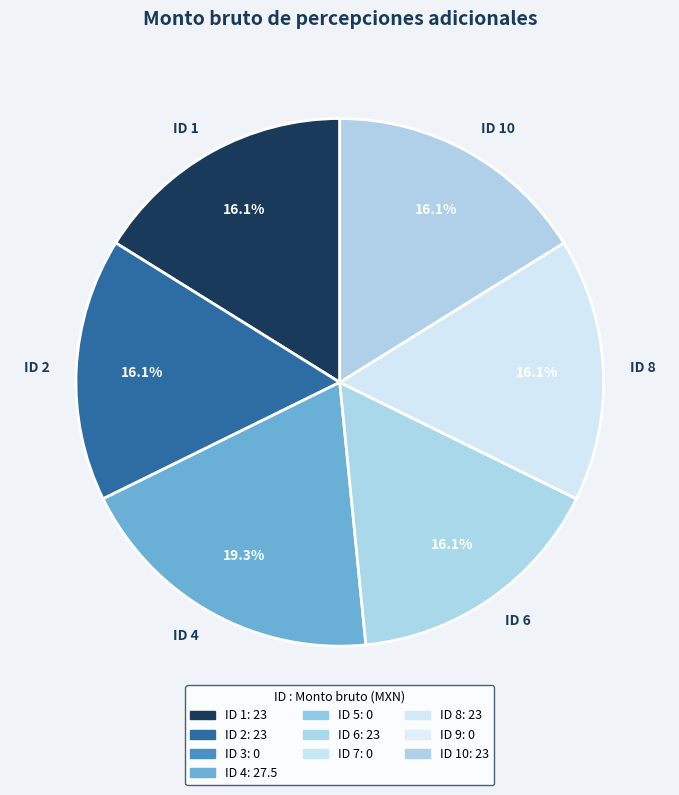

Which slice is the largest?

ID 4